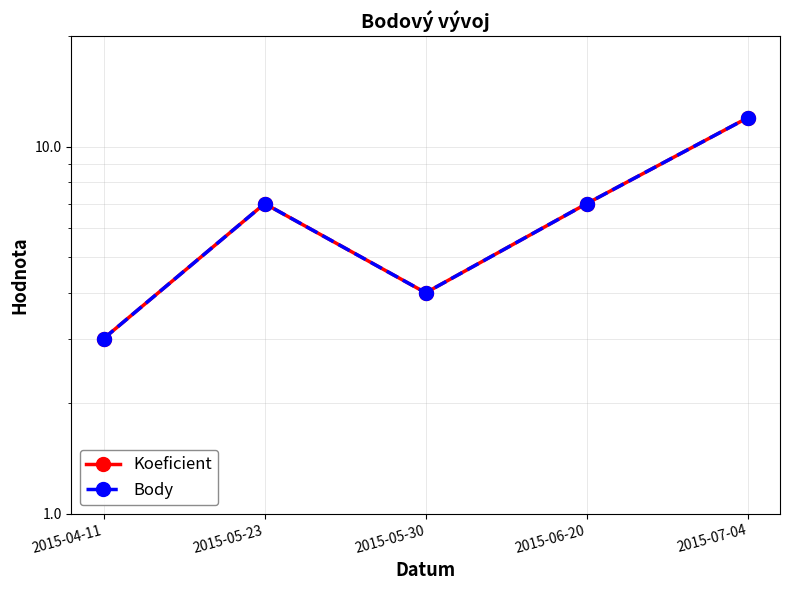

What is the total value across all series at 2015-07-04?

24